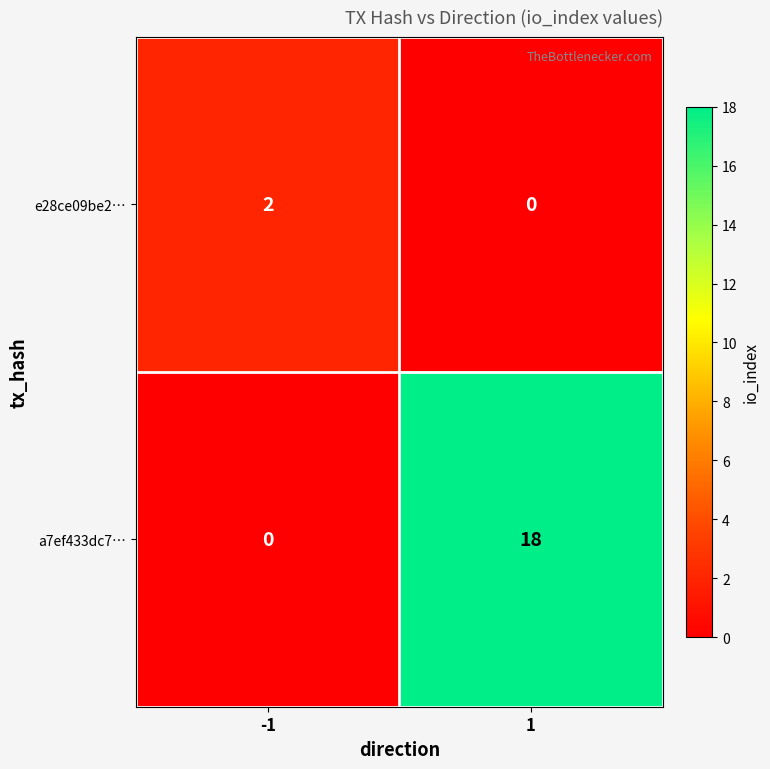

Reading left to right, extract all data points from this chart.

e28ce09be2…: -1=2	1=0
a7ef433dc7…: -1=0	1=18